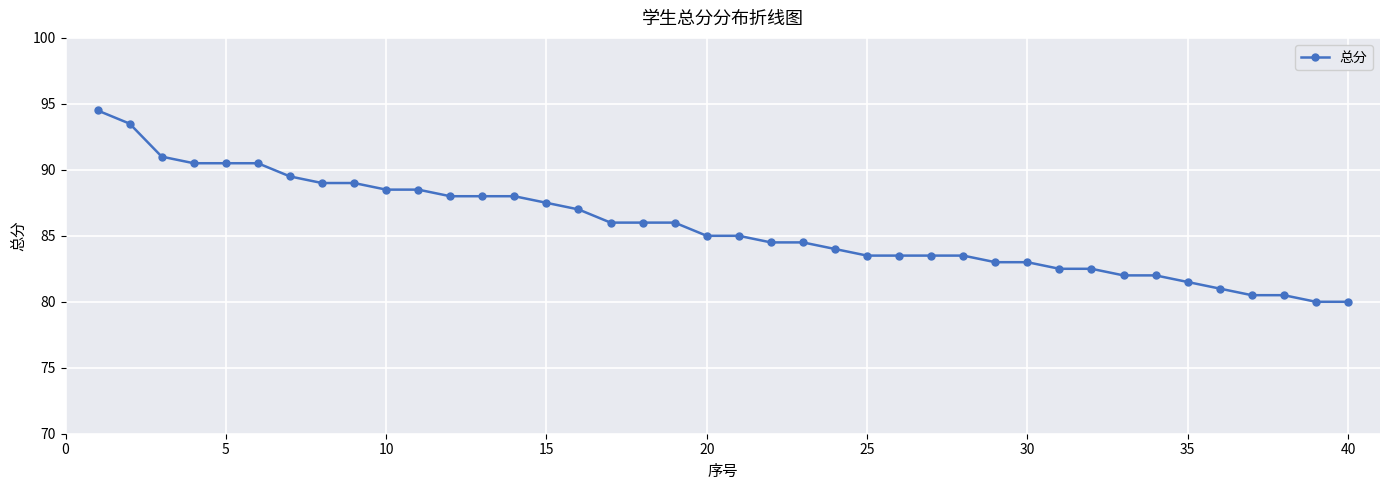

What is the maximum value shown in the chart?

94.5